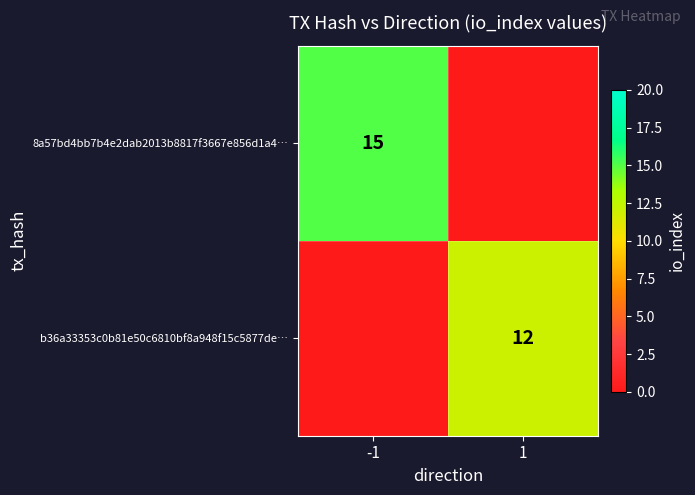

The value of 8a57bd4bb7b4e2dab2013b8817f3667e856d1a4… at -1 is 15. True or false?

True